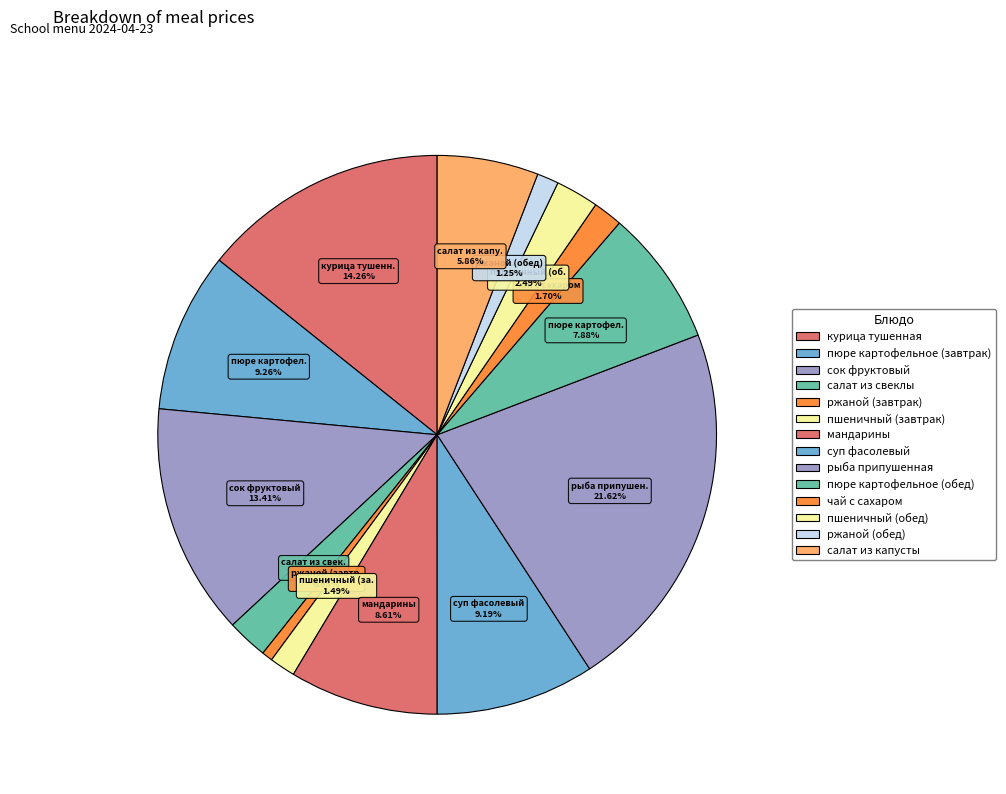

Which slice is the largest?

рыба припушенная